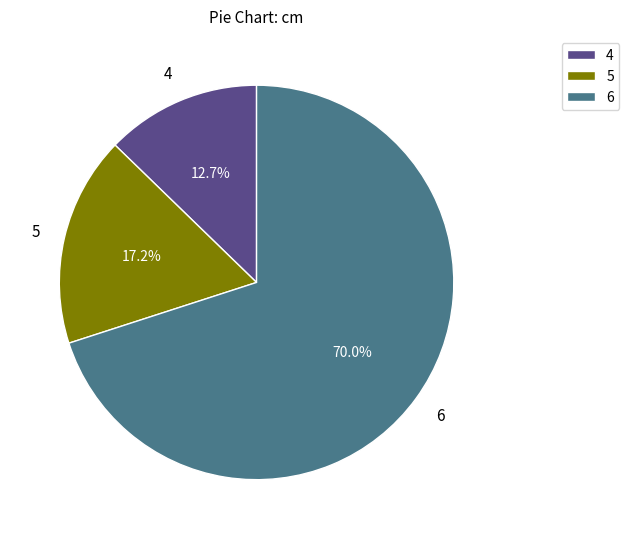

How many slices are in this pie chart?

3